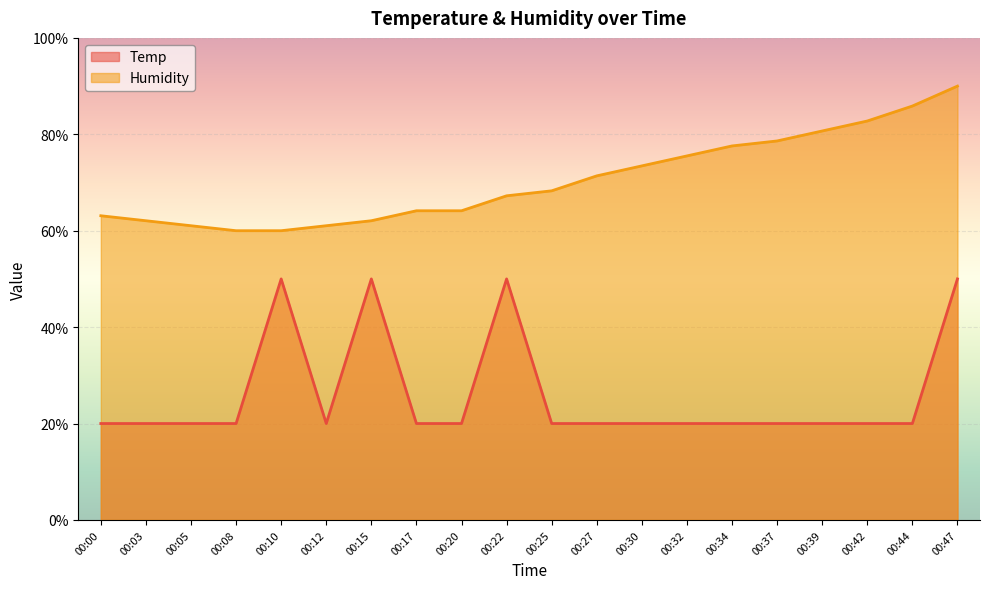

List the series in order of their peak value, highest first.

Humidity, Temp